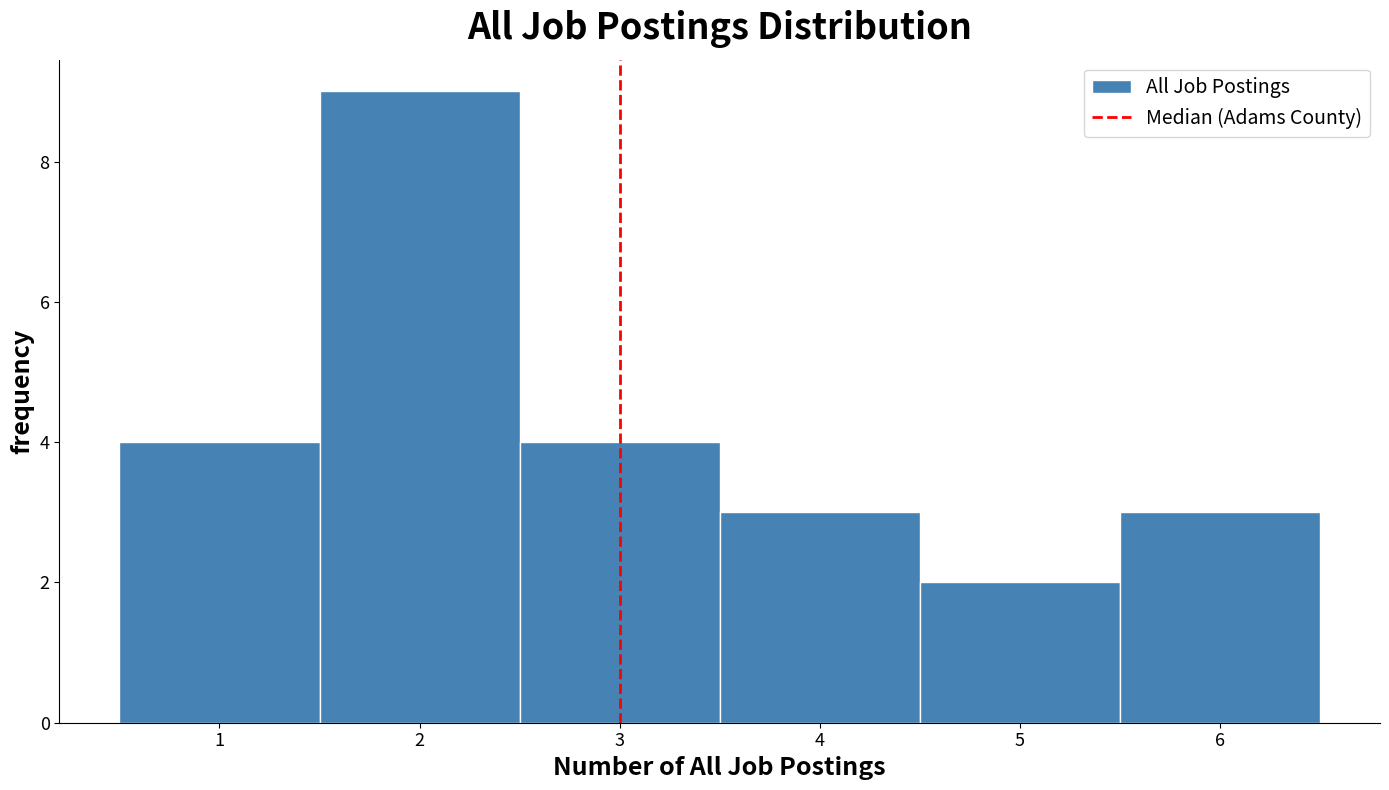

Reading left to right, list every bar in this chart as the range it spans on the x-axis followed by its height. The values are not printed on the chart, so give them approximately, as read against the axis.

0.5 to 1.5: 4
1.5 to 2.5: 9
2.5 to 3.5: 4
3.5 to 4.5: 3
4.5 to 5.5: 2
5.5 to 6.5: 3